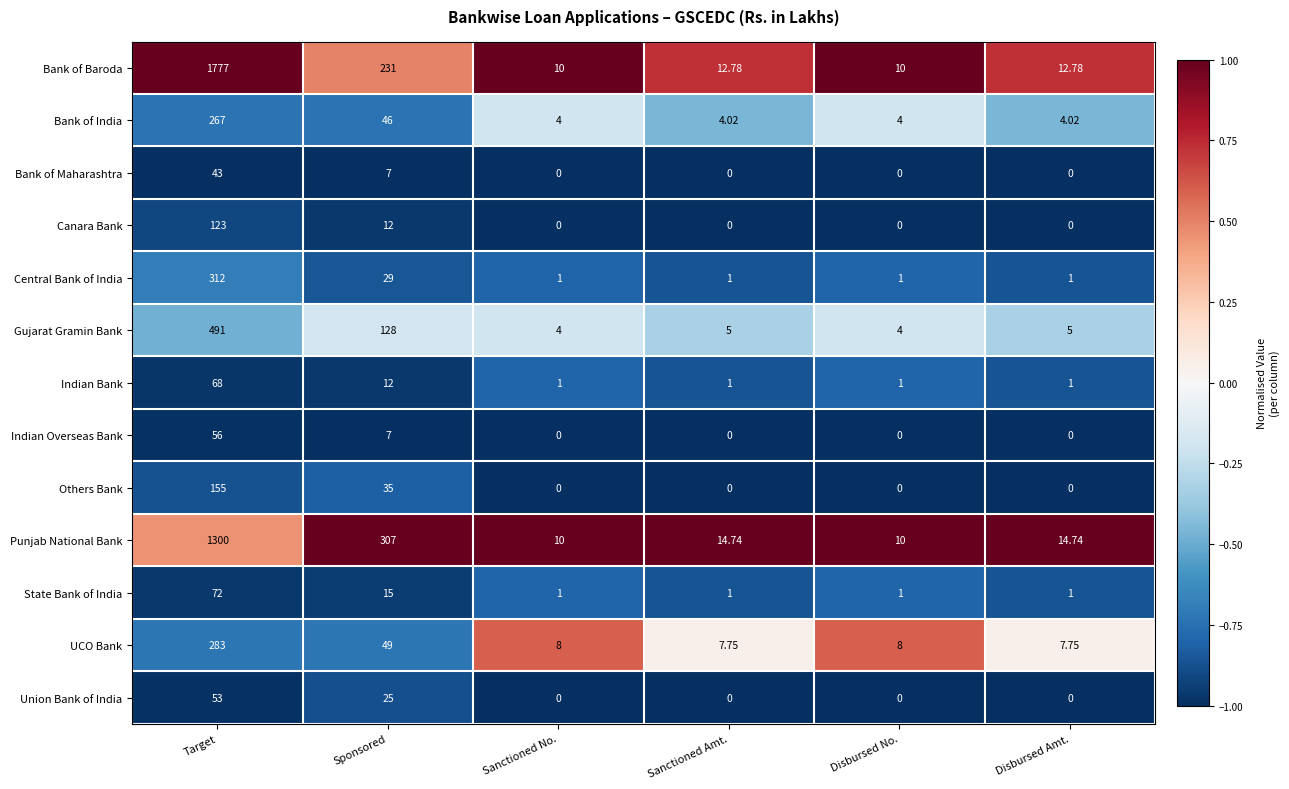

What is the spread (max minus min) of values at Sanctioned Amt.?

14.7